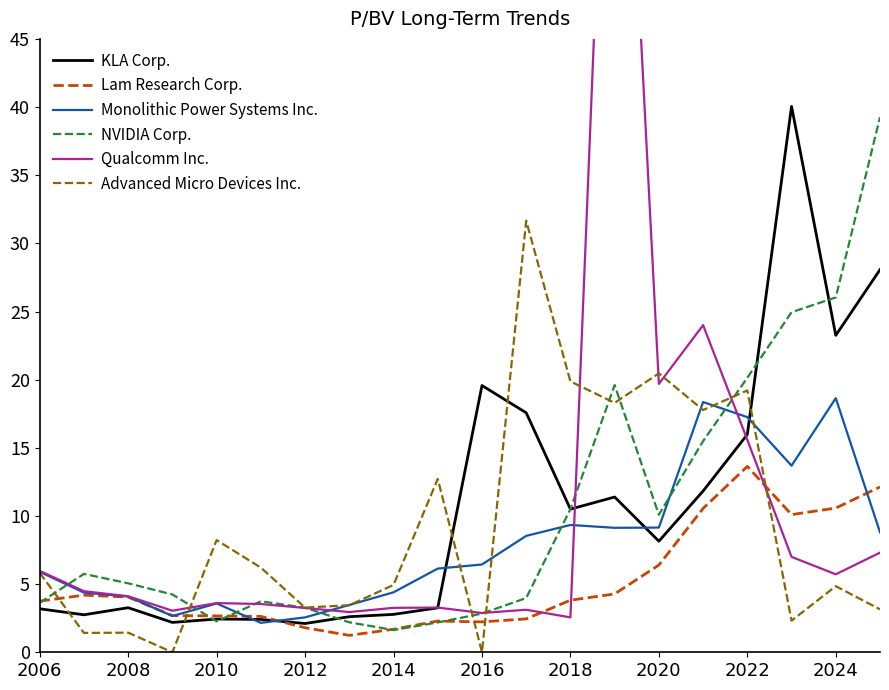

In Lam Research Corp., how many points are lower than both neighbors (excluding endpoints)?

3